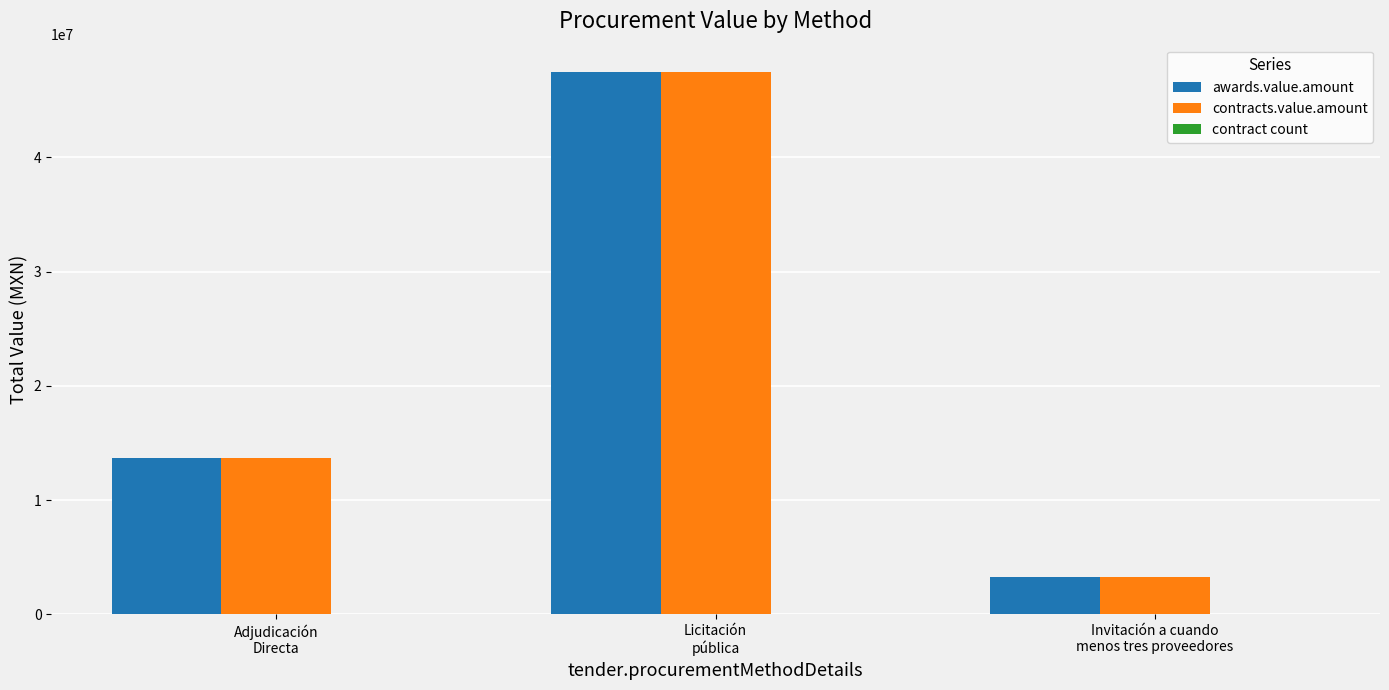

What is the maximum value shown in the chart?

47474152.1